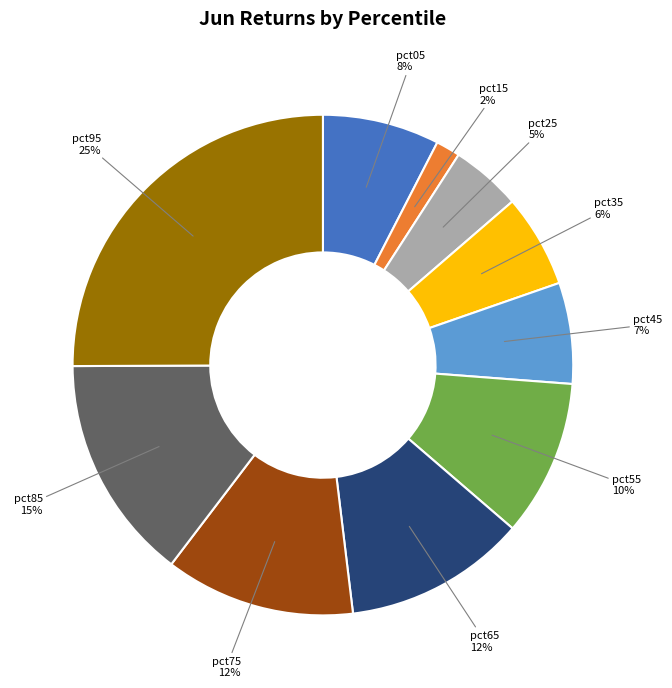

Count the number of slices in the pie.

10